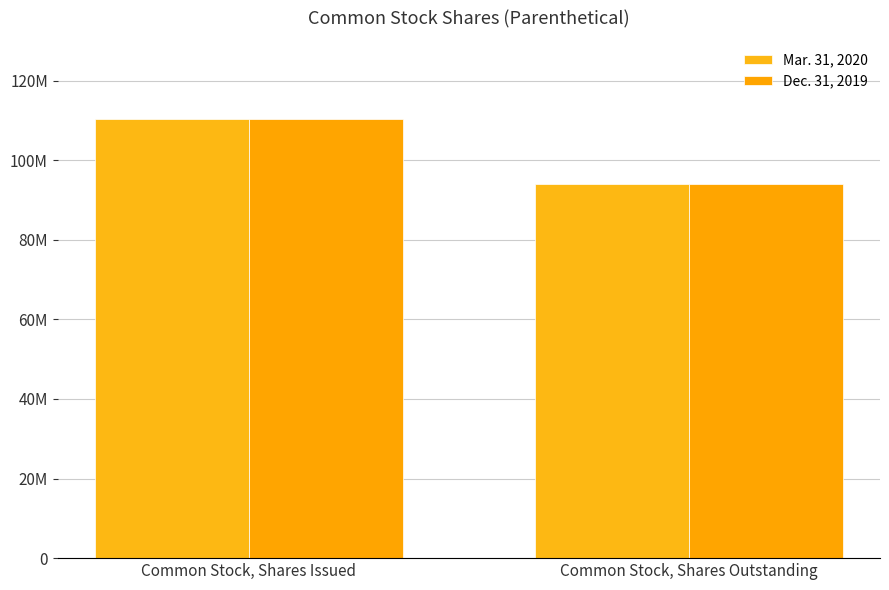

Does the chart contain any negative values?

No